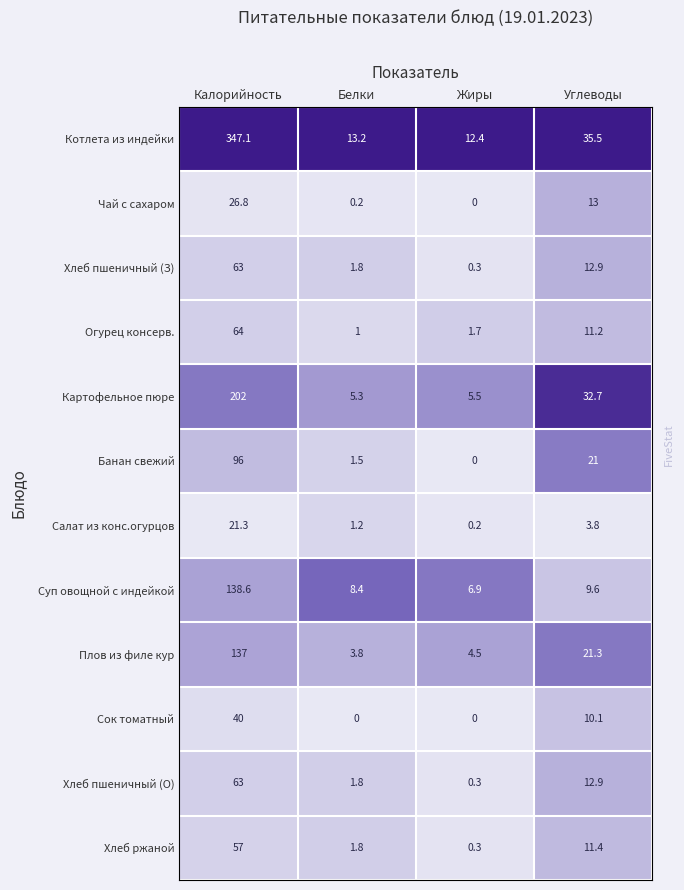

At which label does Банан свежий reach its peak?

Калорийность